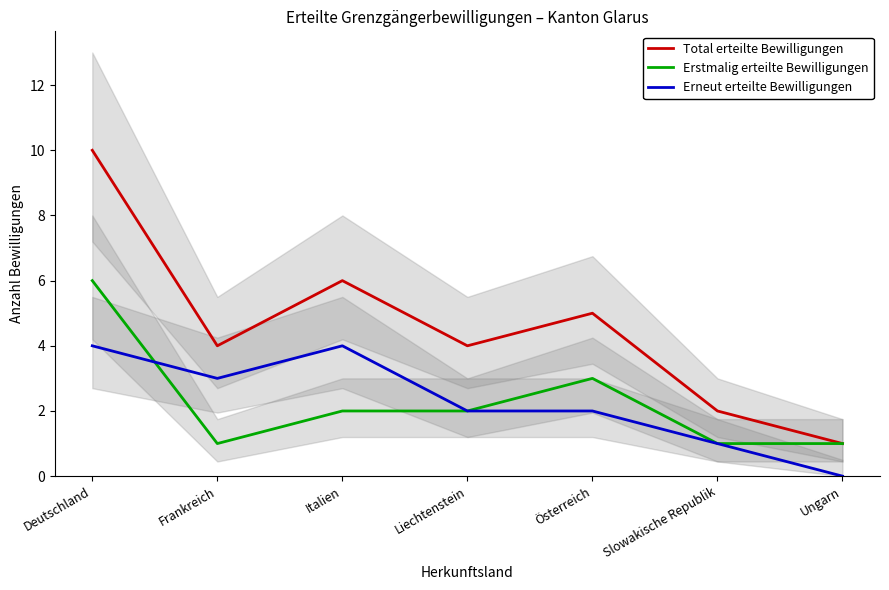

What are all the series names shown in the legend?

Total erteilte Bewilligungen, Erstmalig erteilte Bewilligungen, Erneut erteilte Bewilligungen